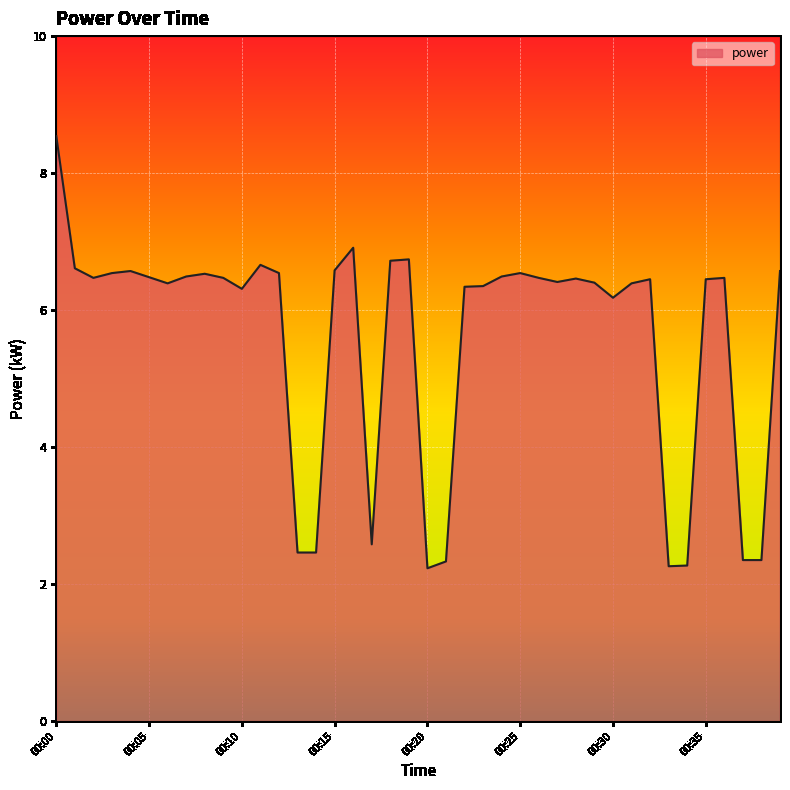

What is the difference between the maximum and minimum values?

6.3